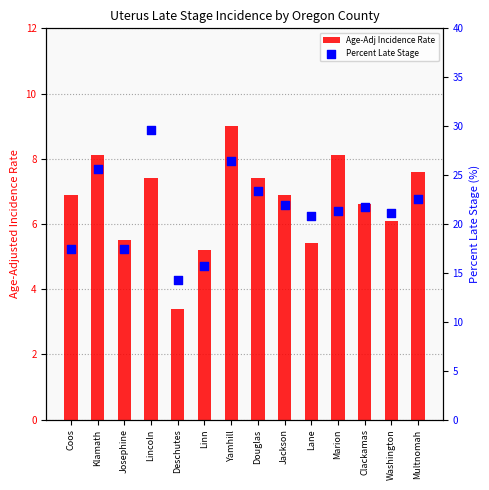

What is the total value across all series at Linn?

20.9